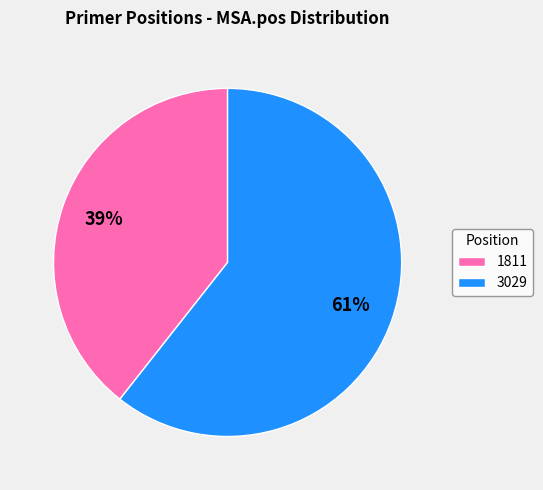

Does 3029 account for over 50% of the chart?

Yes